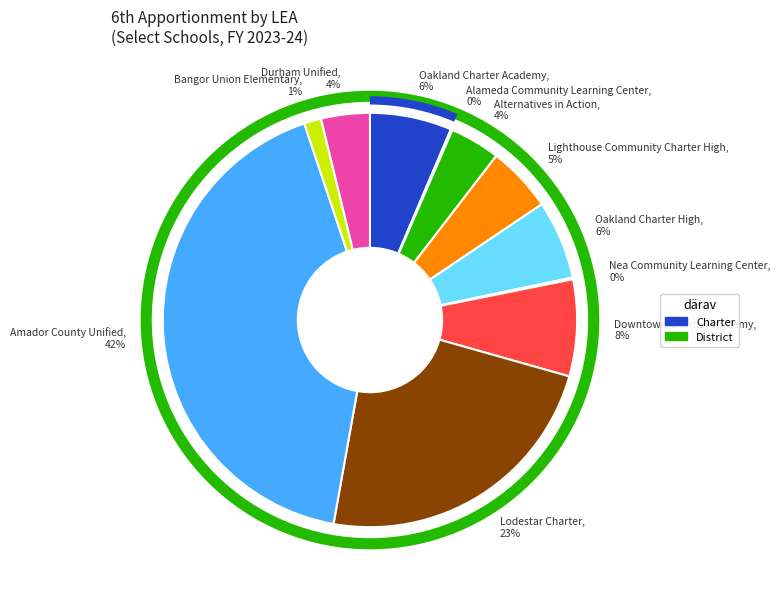

What is the largest slice in the pie chart?

Amador County Unified